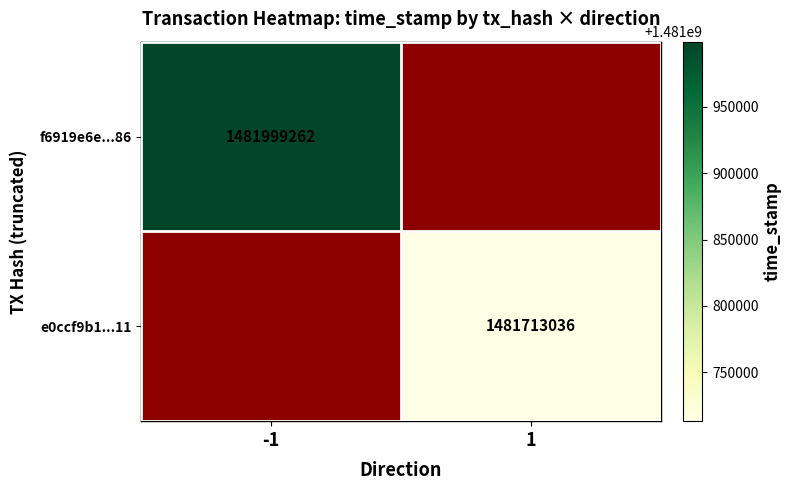

The value of f6919e6e...86 at -1 is 1481999262. True or false?

True